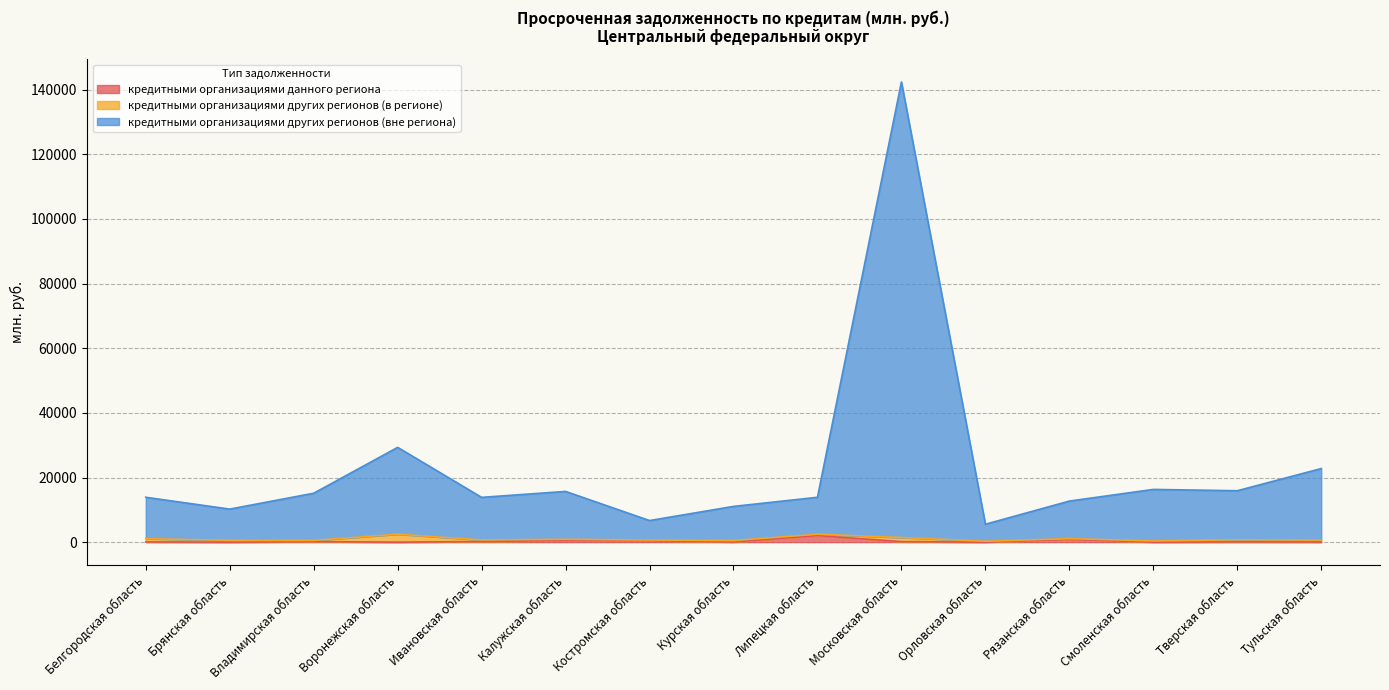

True or false: кредитными организациями других регионов (вне региона) has a value of 9048 at Орловская область.

False